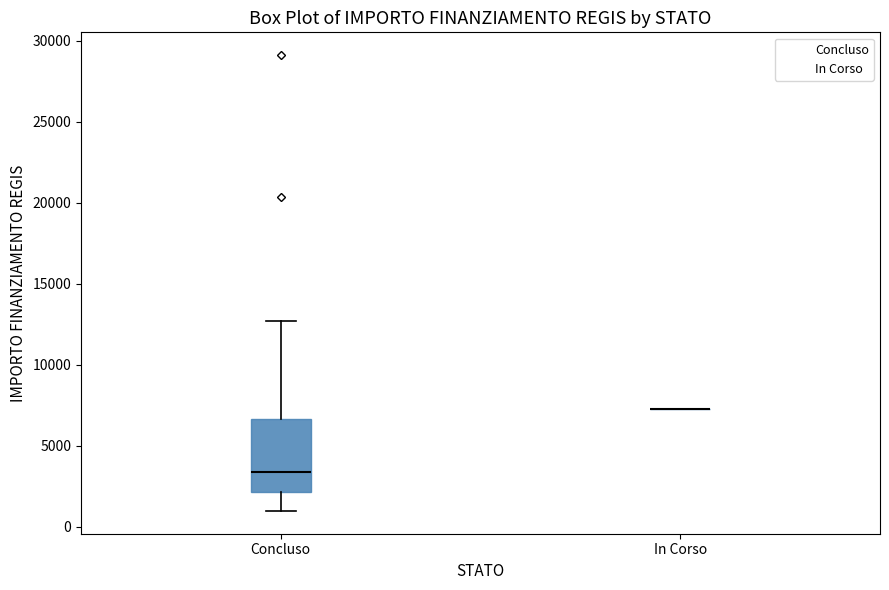

Comparing the boxes themselves (not the whiskers), which one is the tallest?

Concluso